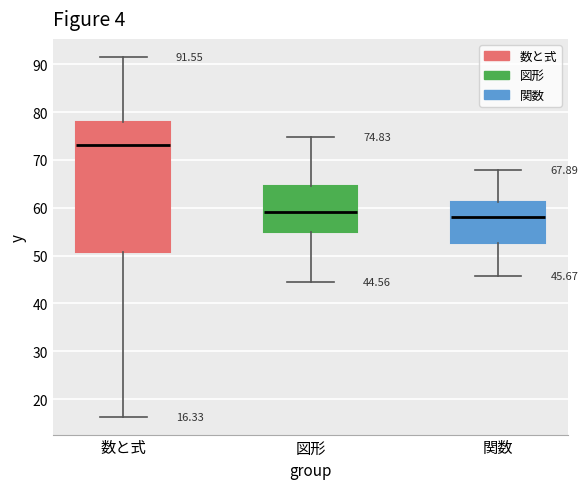

Which box has the lowest median line?

関数